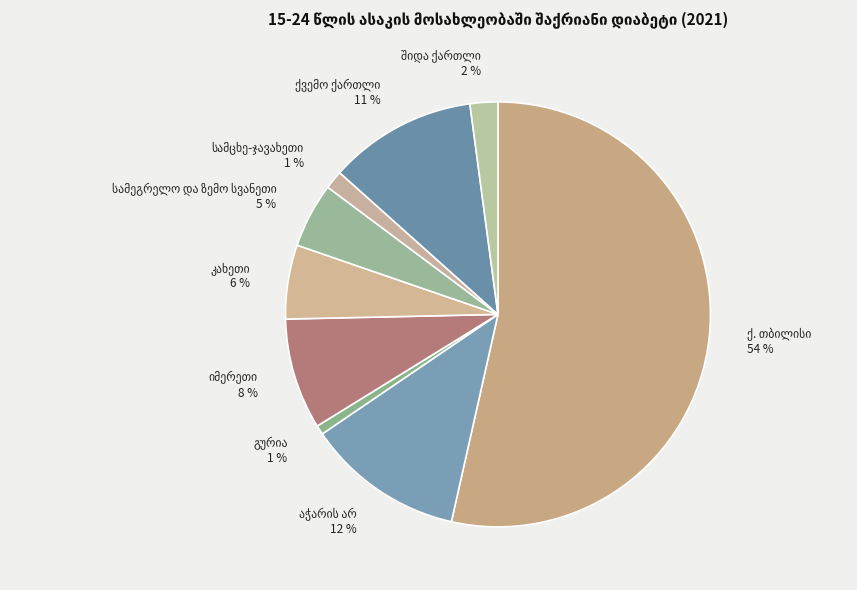

To the nearest percent, what is the average slice percentage?

11%